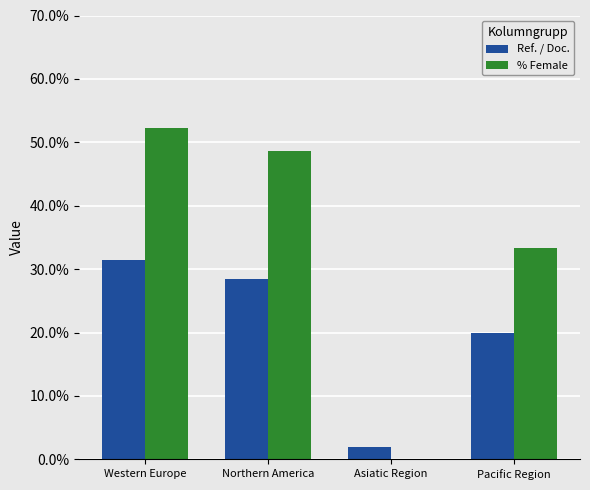

The value of Ref. / Doc. at Pacific Region is 10.1. True or false?

False